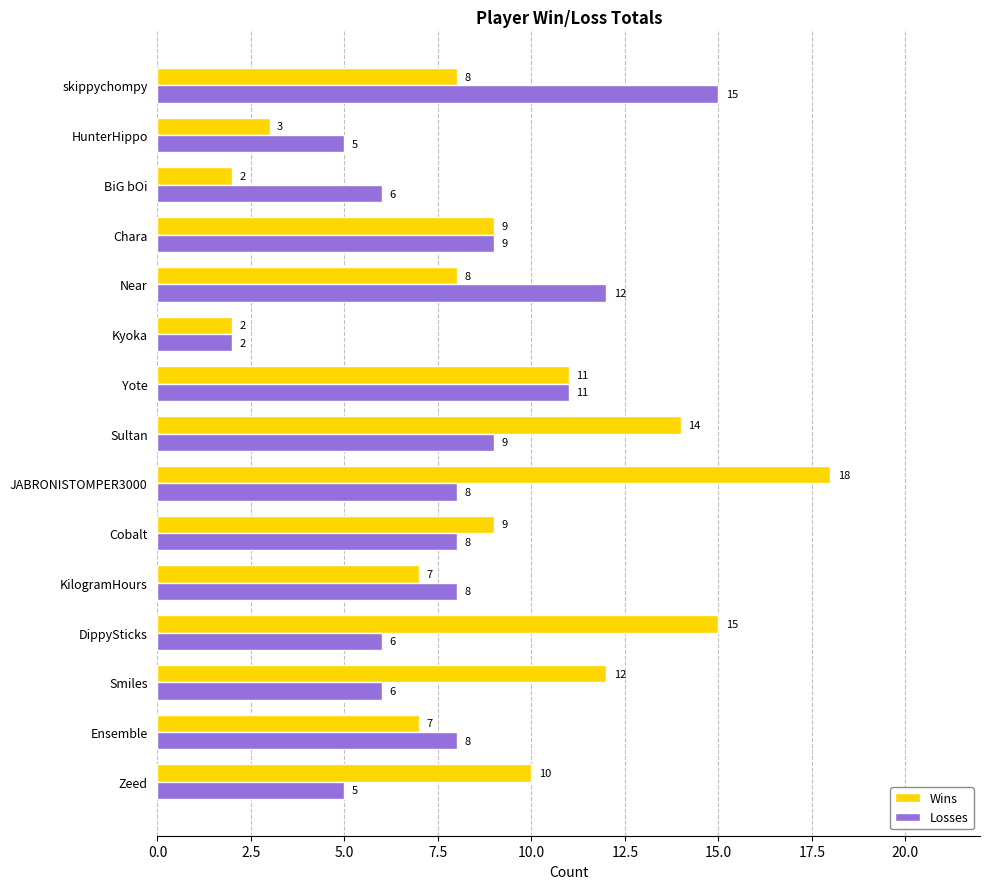

What is the minimum value for Wins?

2